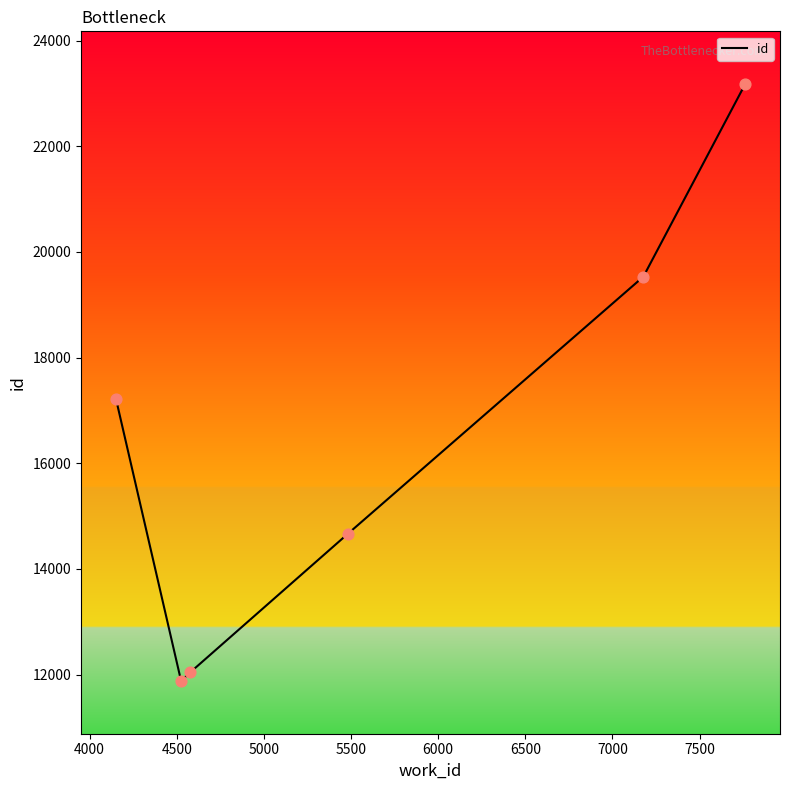

How many interior local valleys (lower than both neighbors) does the data have?

1